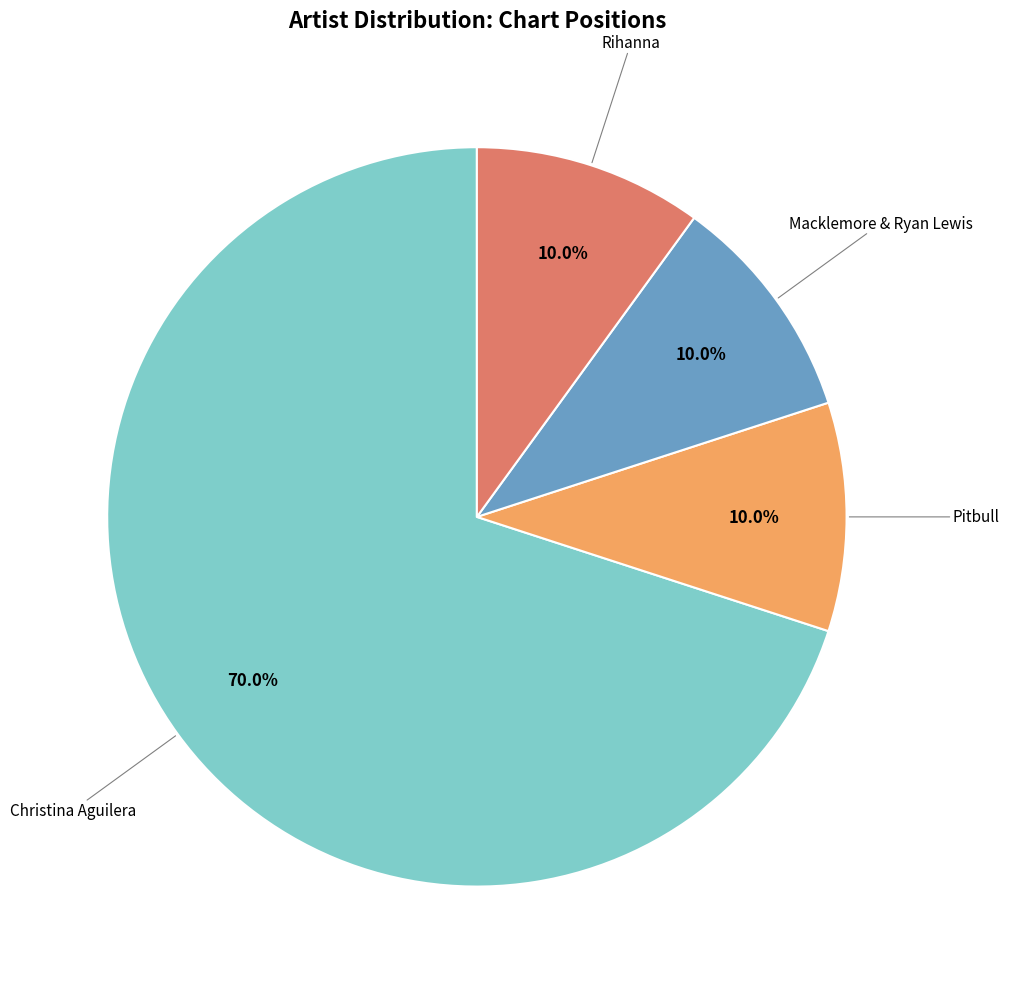

Does any single category account for the majority?

Yes